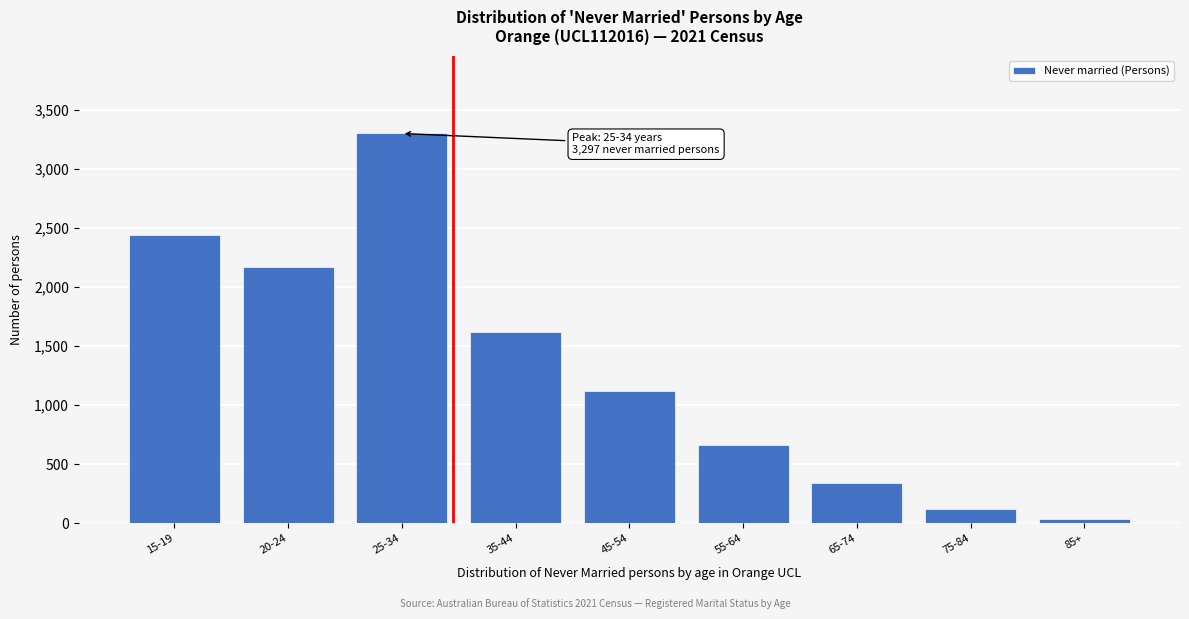

Reading left to right, what are all the values shown in this chart?

2442	2166	3297	1614	1119	659	337	121	38